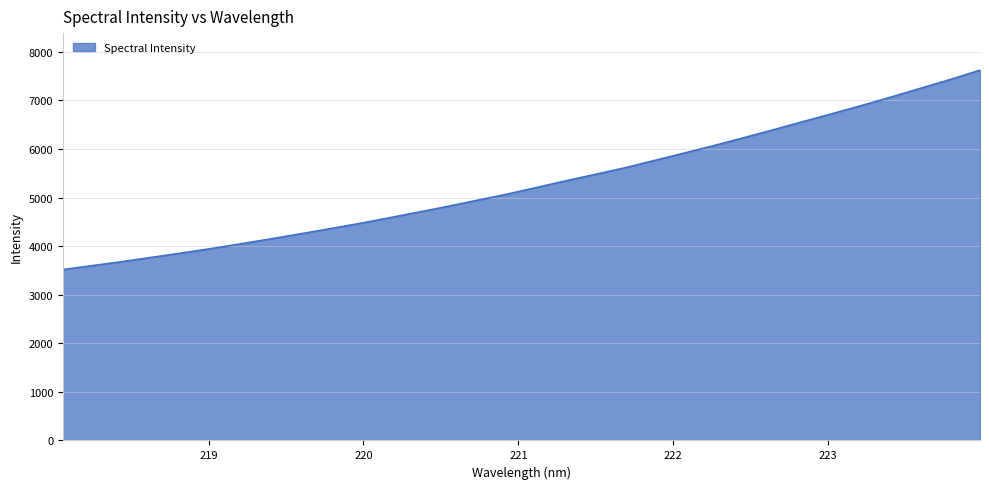

What is the maximum value shown in the chart?

7621.1